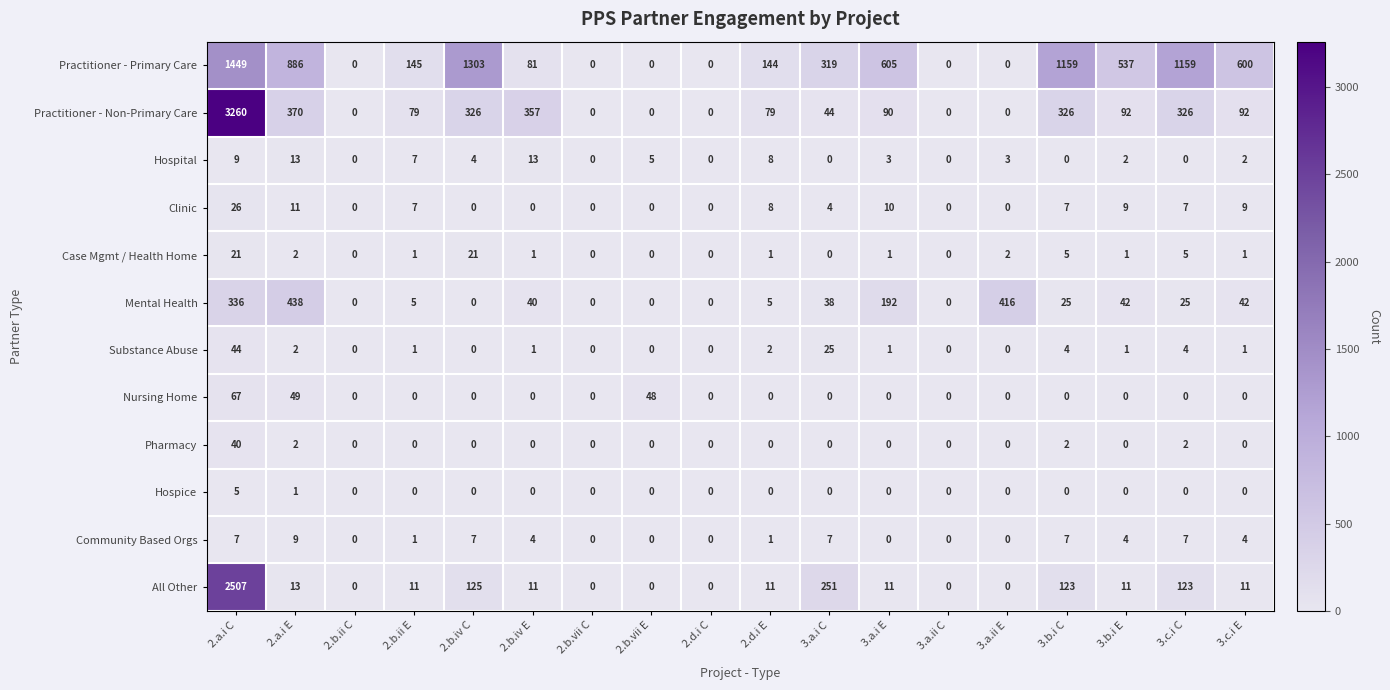

How many series are shown in this chart?

12